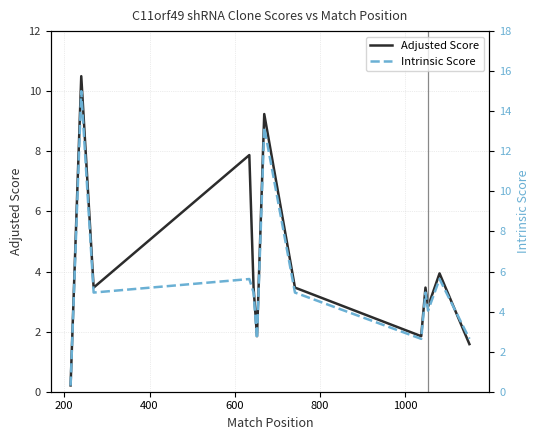

Does the chart have visible grid lines?

Yes